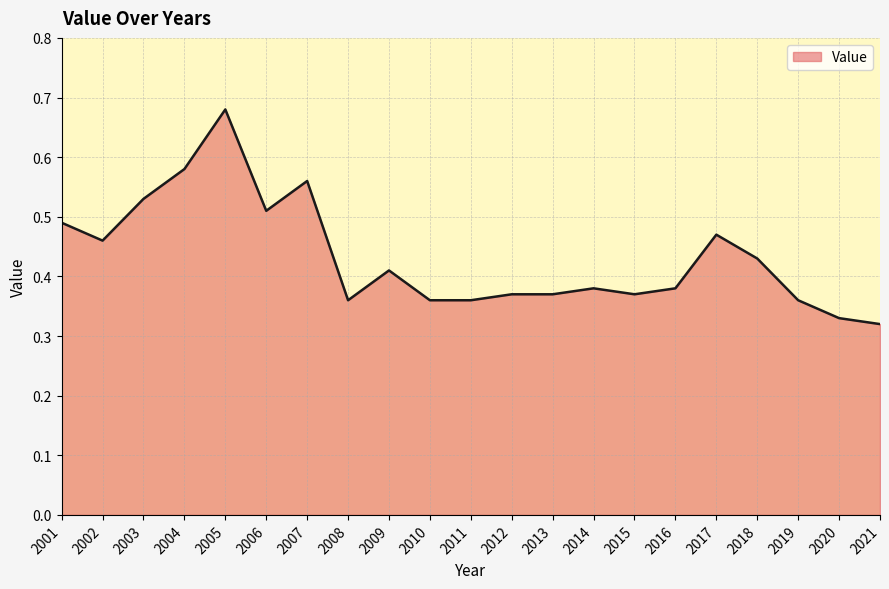

Which has a higher value, 2010 or 2009?

2009